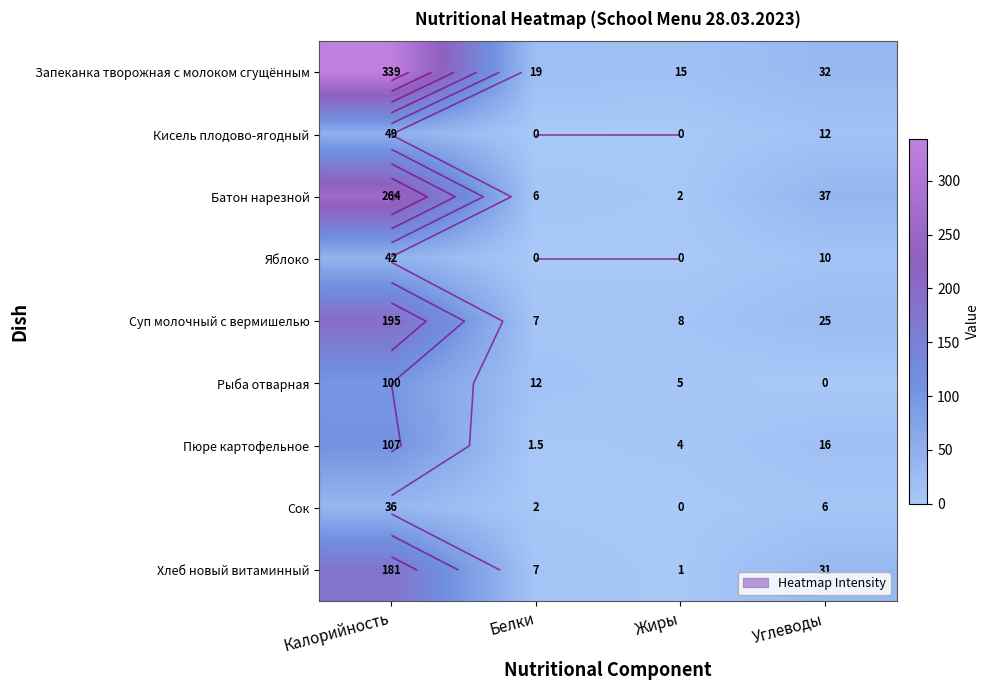

Is it true that Батон нарезной equals 37.0 at Углеводы?

True